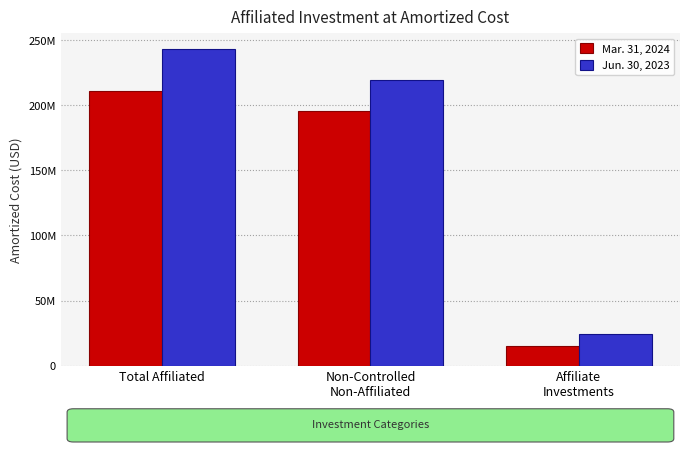

Which category has the highest value in the Jun. 30, 2023 series?

Total Affiliated